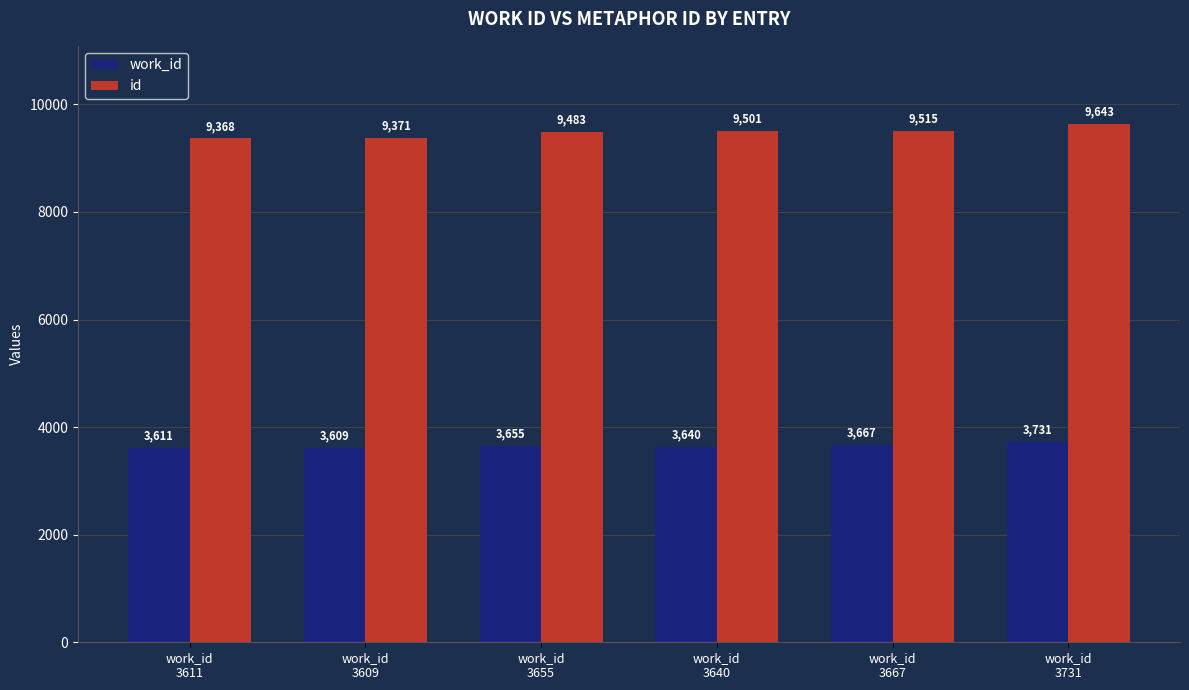

What position from the right is work_id
3667?

2